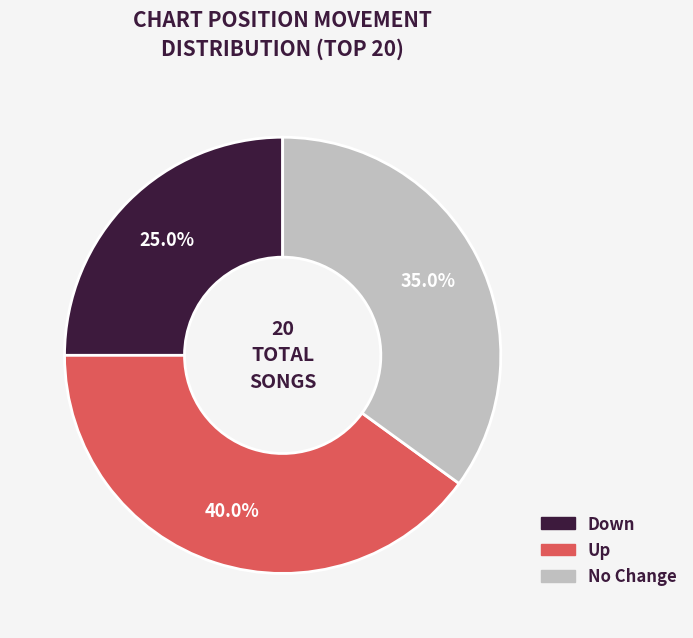

How many segments does this pie chart have?

3